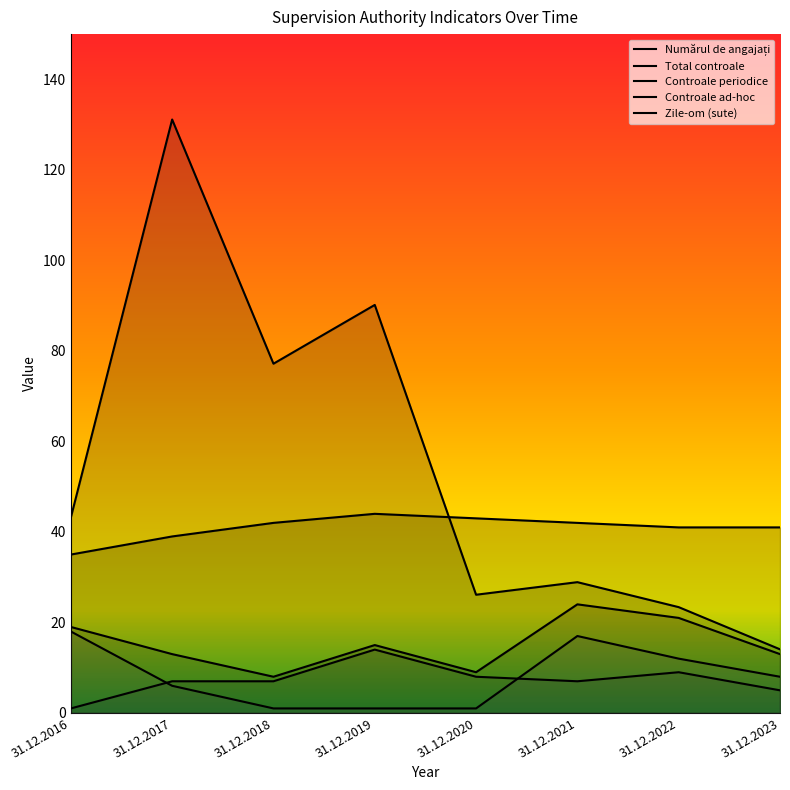

The value of Numărul de angajați at 31.12.2016 is 62.0. True or false?

False